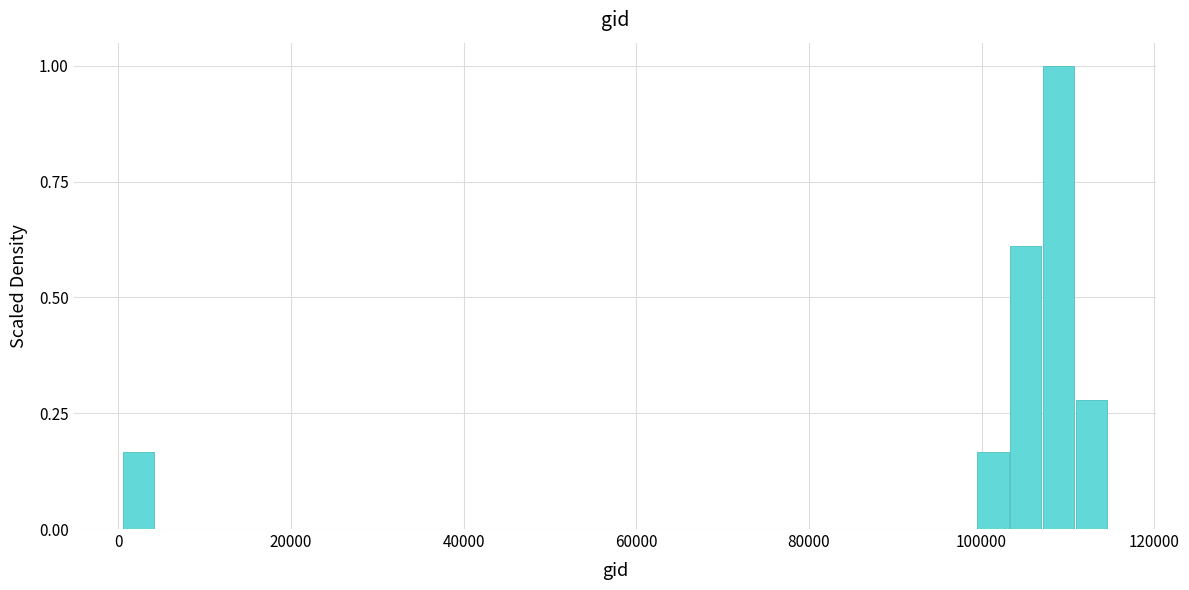

Around what value on the x-axis is the tallest bar? Give the approximate position of its centre, as read against the axis.

108000